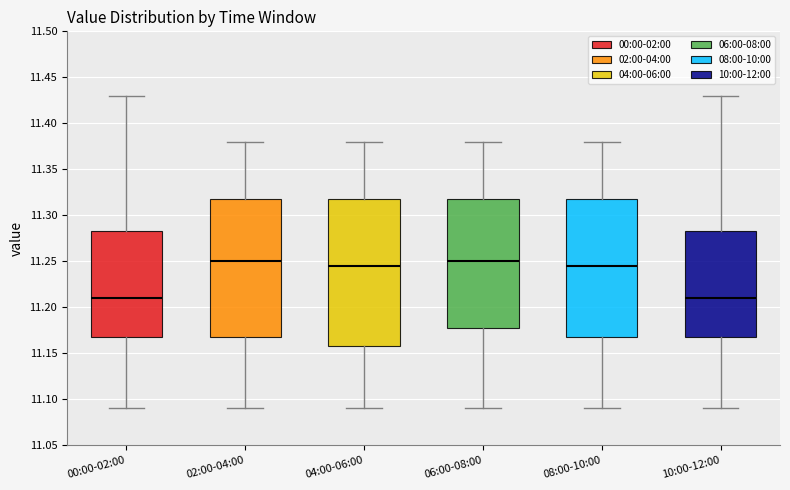

Reading left to right, read every box against the y-axis: the position of its median line, the range the box covers, and the ends of its whiskers. The values are not printed on the chart, so give them approximately, as read against the axis.

00:00-02:00: median 11.210, box 11.170 to 11.285, whiskers 11.090 to 11.430
02:00-04:00: median 11.250, box 11.170 to 11.320, whiskers 11.090 to 11.380
04:00-06:00: median 11.245, box 11.160 to 11.320, whiskers 11.090 to 11.380
06:00-08:00: median 11.250, box 11.180 to 11.320, whiskers 11.090 to 11.380
08:00-10:00: median 11.245, box 11.170 to 11.320, whiskers 11.090 to 11.380
10:00-12:00: median 11.210, box 11.170 to 11.285, whiskers 11.090 to 11.430